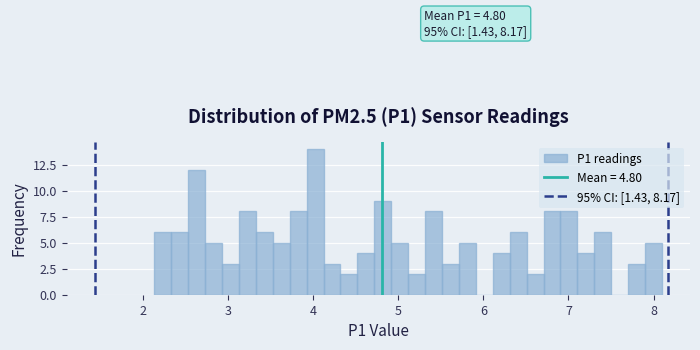

Read against the x-axis, roughly where is the centre of the tallest bar?

4.0